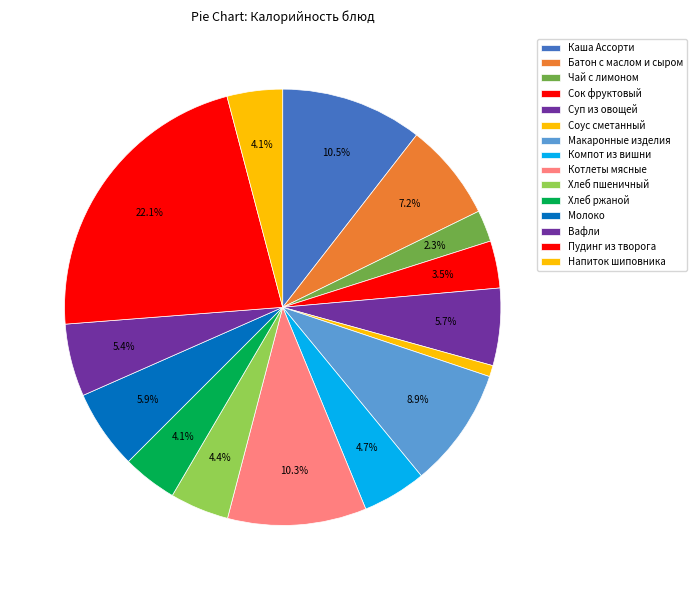

How many slices are in this pie chart?

15